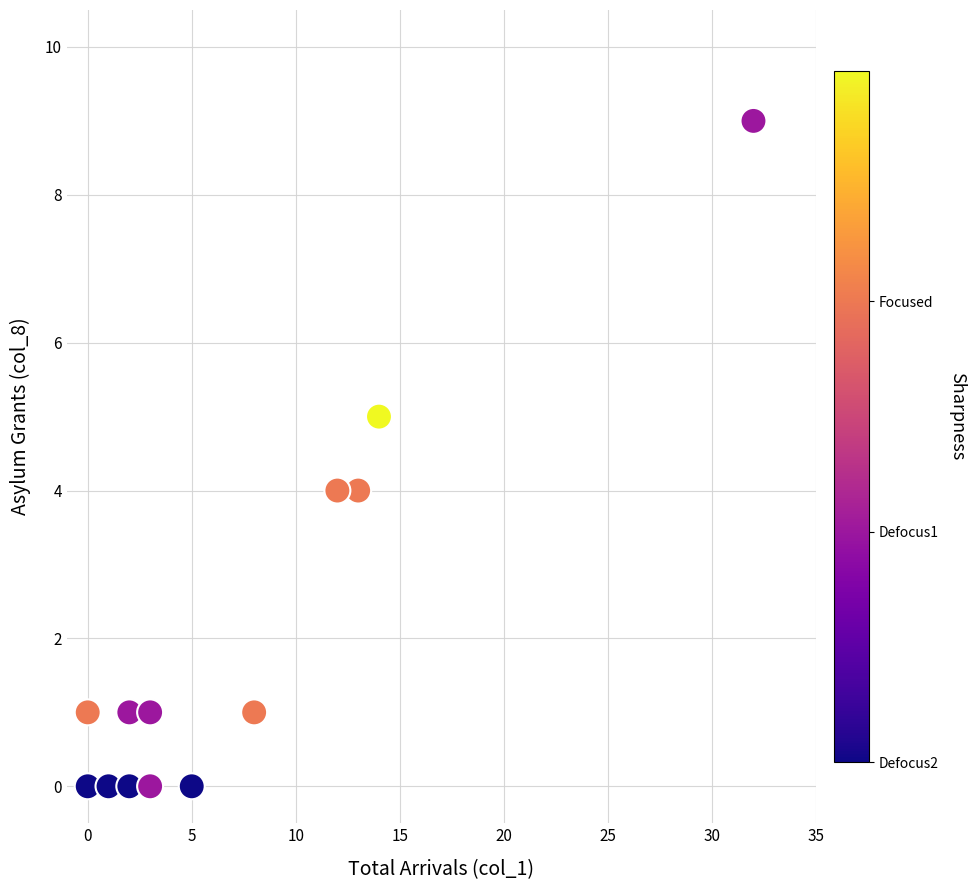

What is the range of X values (max minus min)?

32